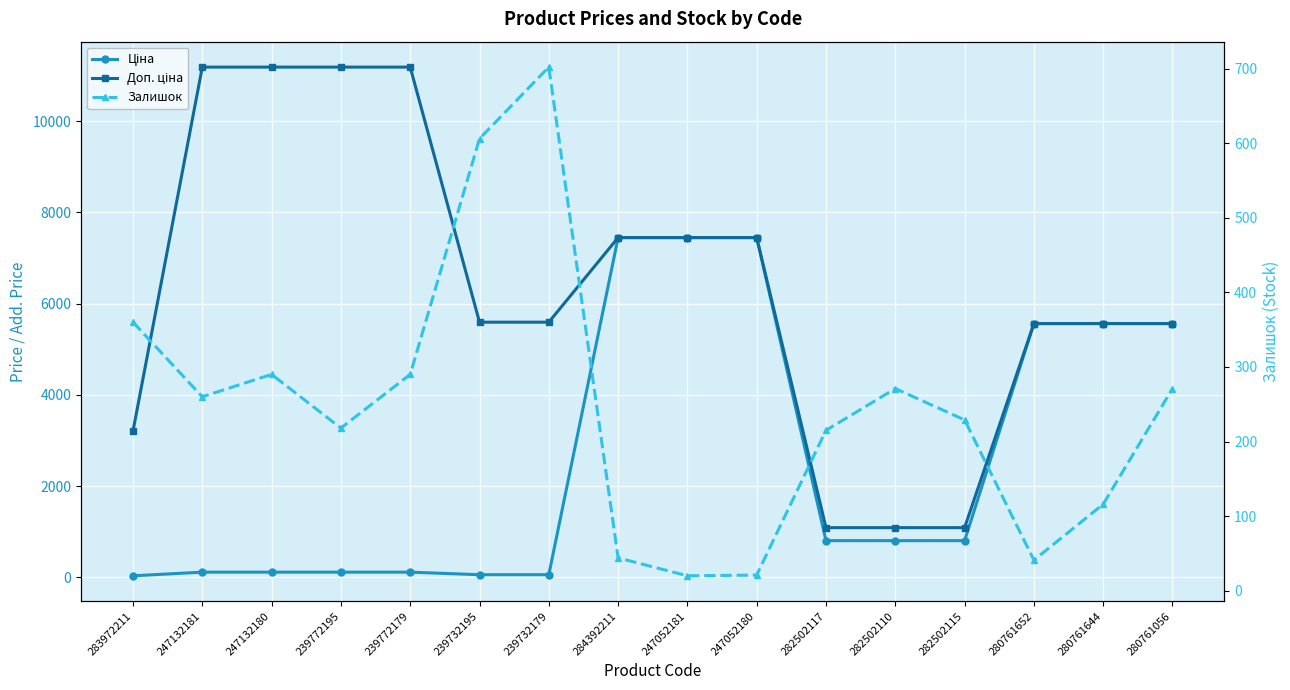

What is the total value across all series at 280761644?

11236.7